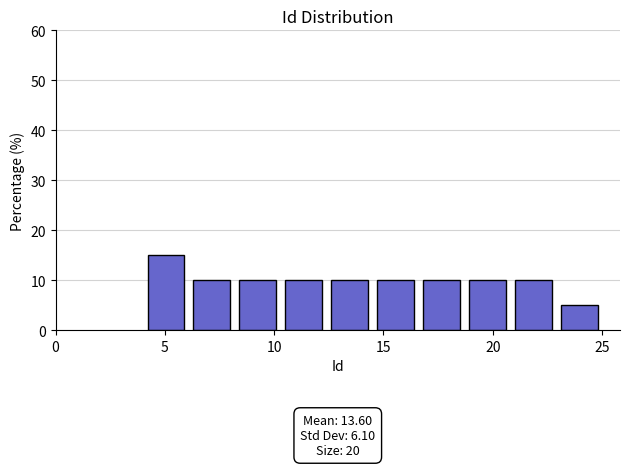

Which range on the x-axis has the tallest bar?

4.0 to 6.1